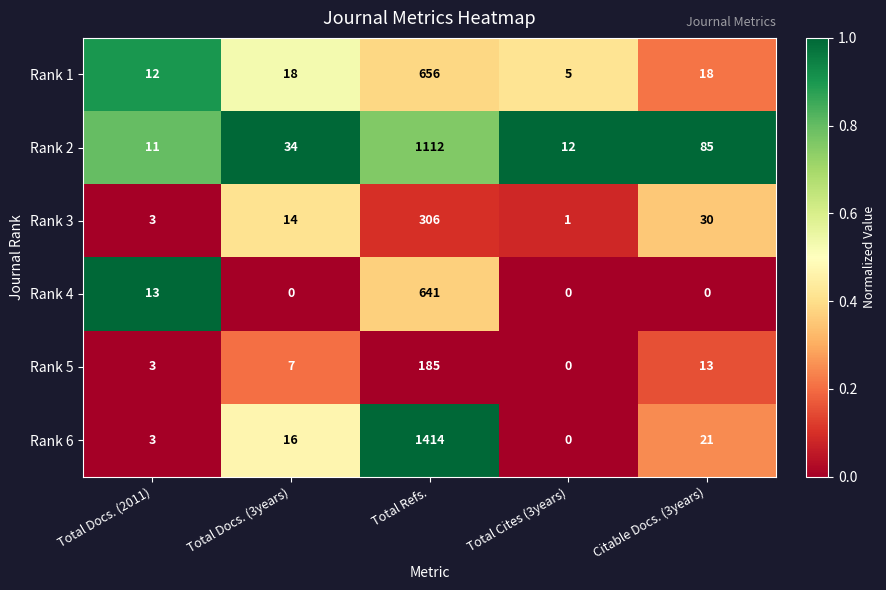

The value of Rank 6 at Total Cites (3years) is -776. True or false?

False